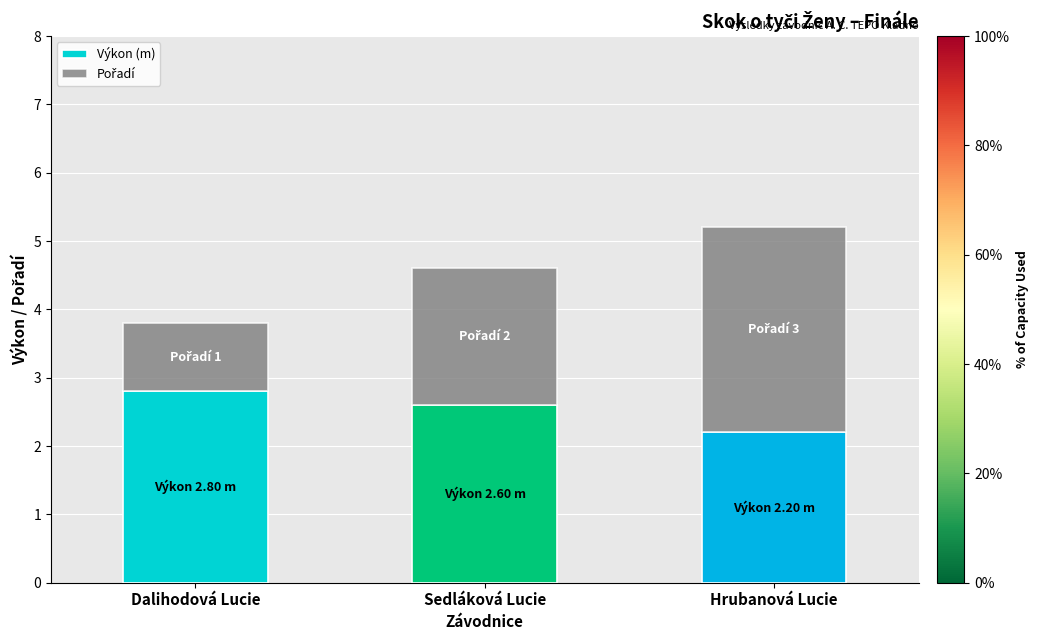

What is the sum of the Výkon (m) values at Hrubanová Lucie and Dalihodová Lucie?

5.0